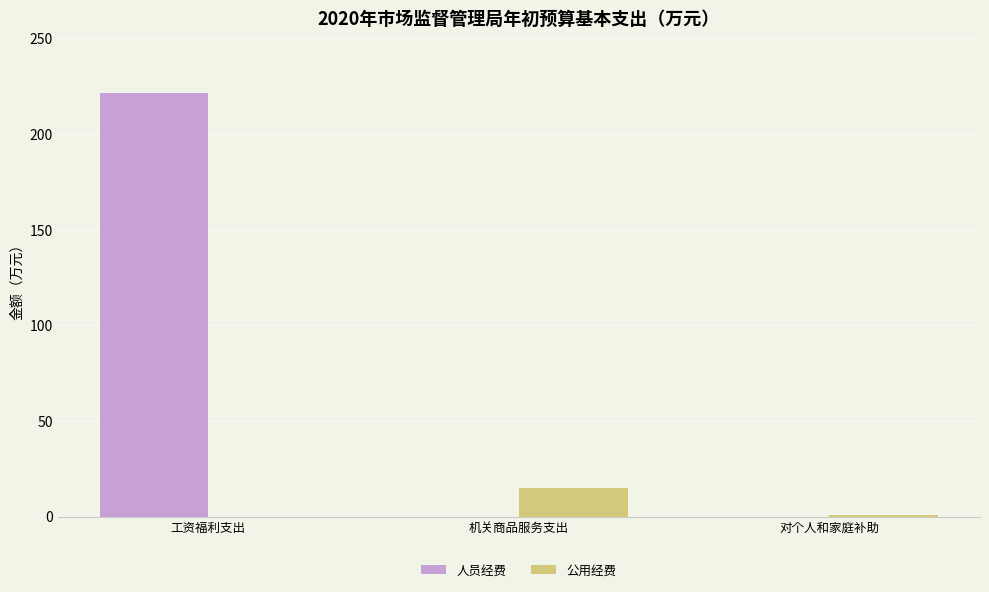

Which series changed the most between 工资福利支出 and 对个人和家庭补助?

人员经费